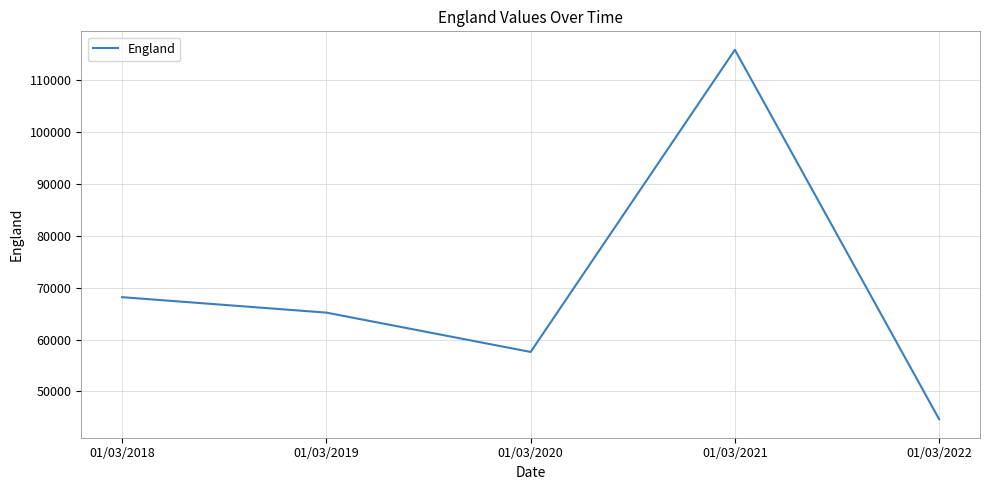

Which has a higher value, 01/03/2021 or 01/03/2019?

01/03/2021